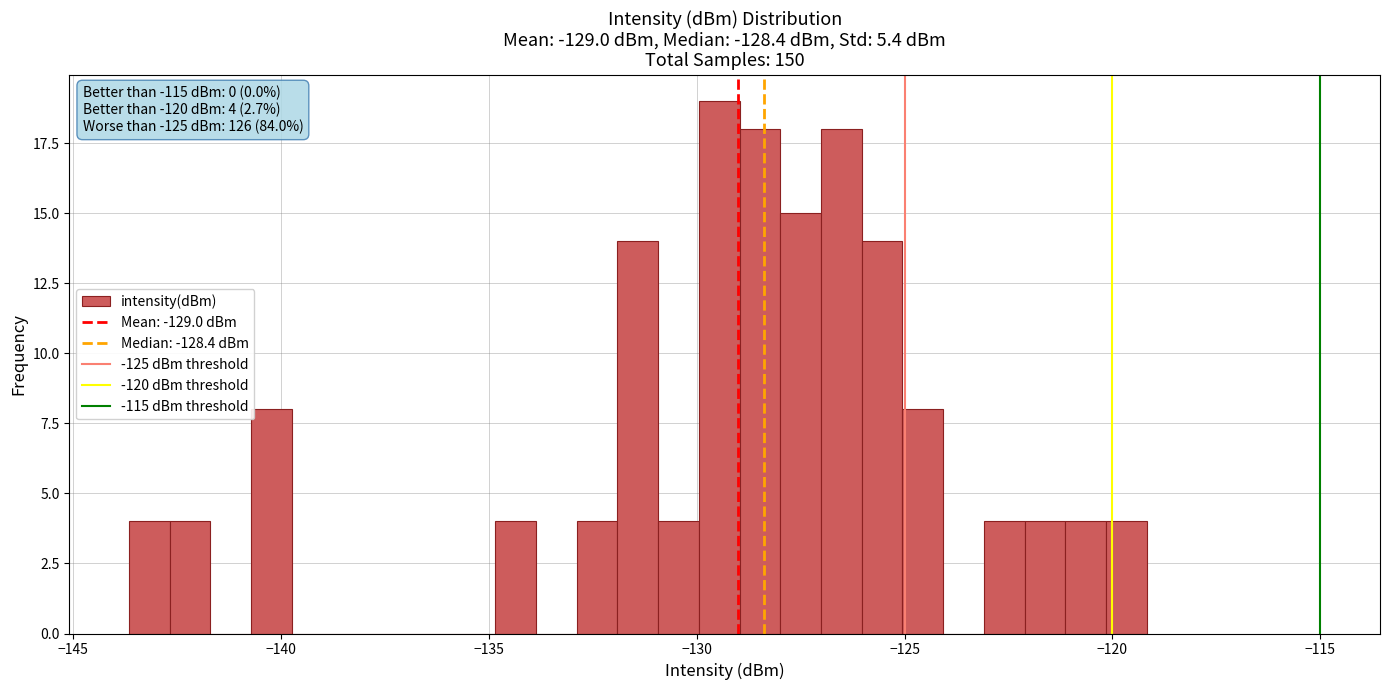

Around what value on the x-axis is the tallest bar? Give the approximate position of its centre, as read against the axis.

-129.5